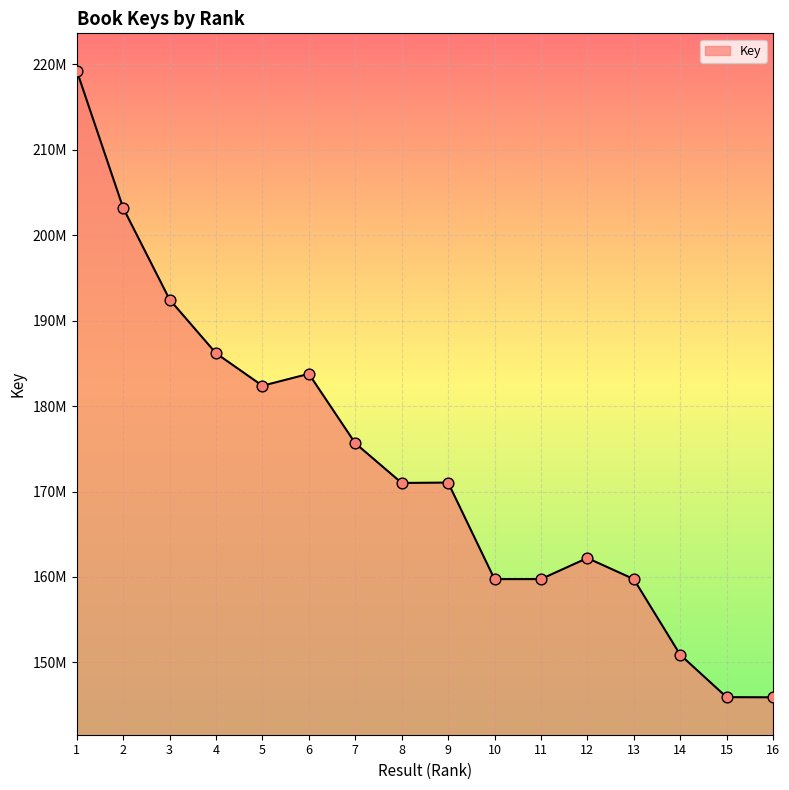

Approximately how many times larger is the value at 14 compared to 4?

0.8